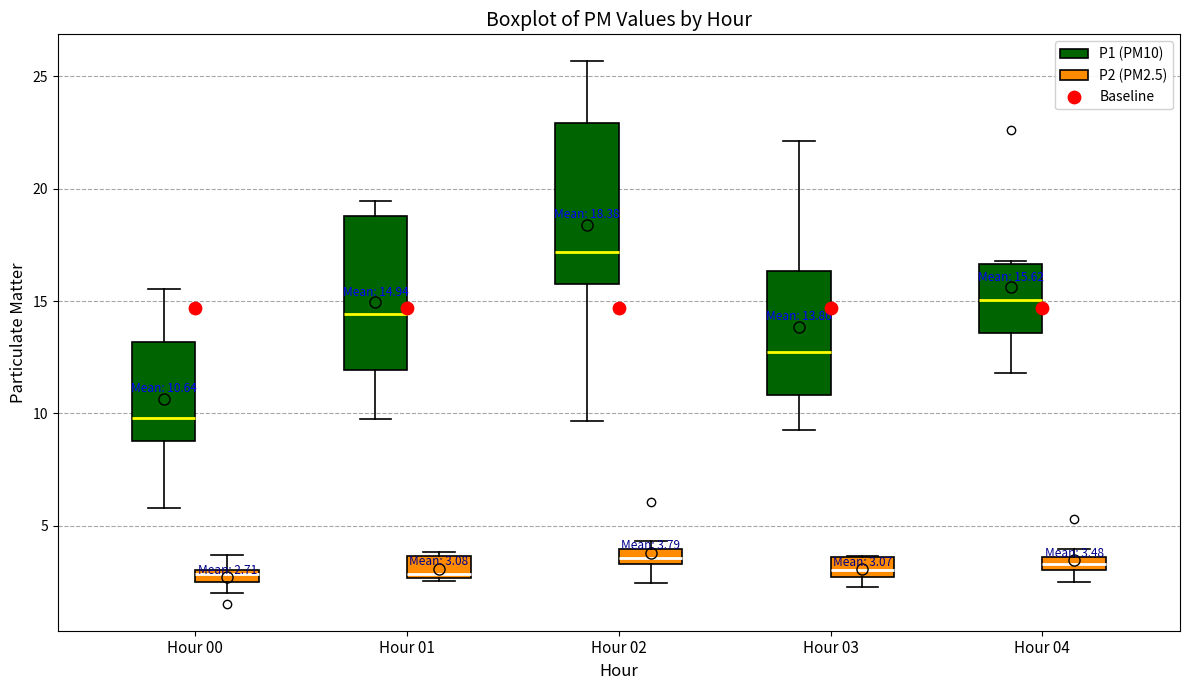

Which box has the highest median line?

Hour 02 (P1 (PM10))